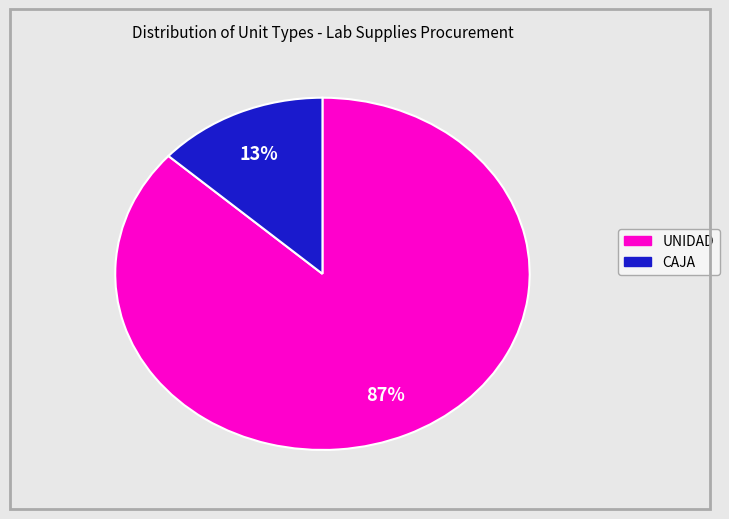

To the nearest percent, what is the average slice percentage?

50%